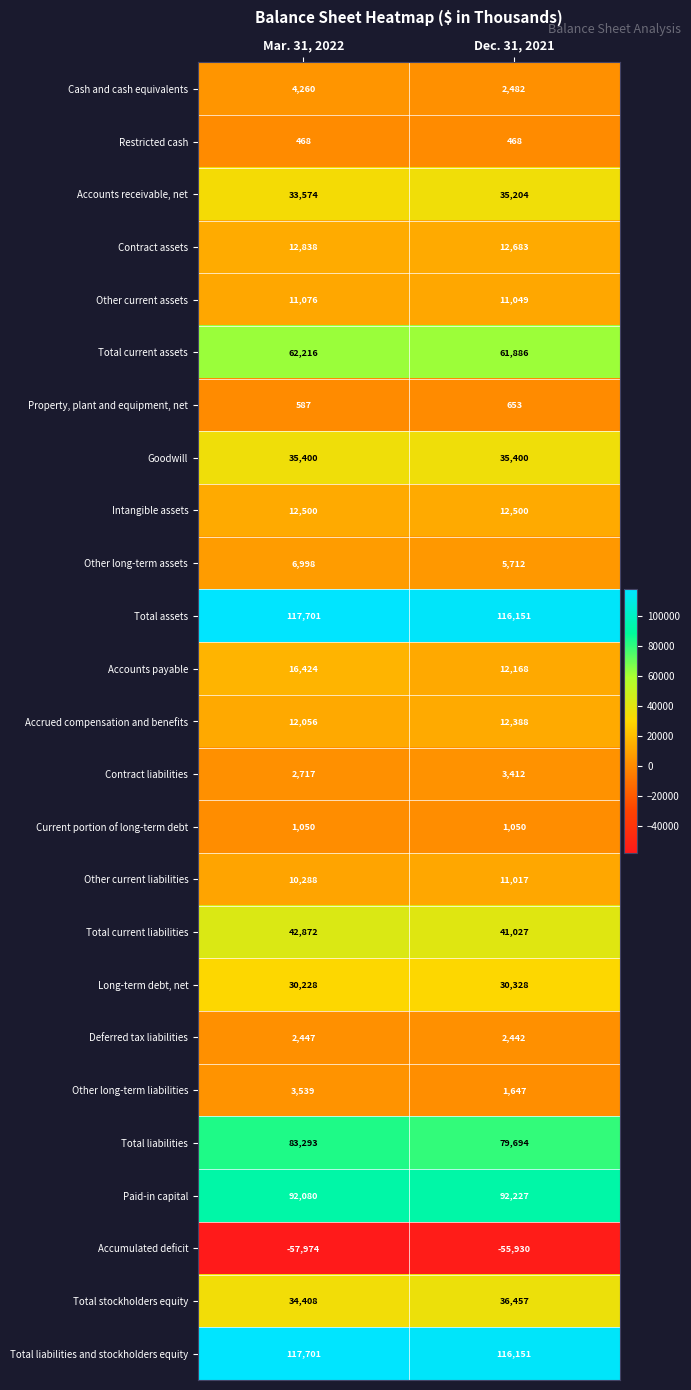

What is the smallest value displayed?

-57974